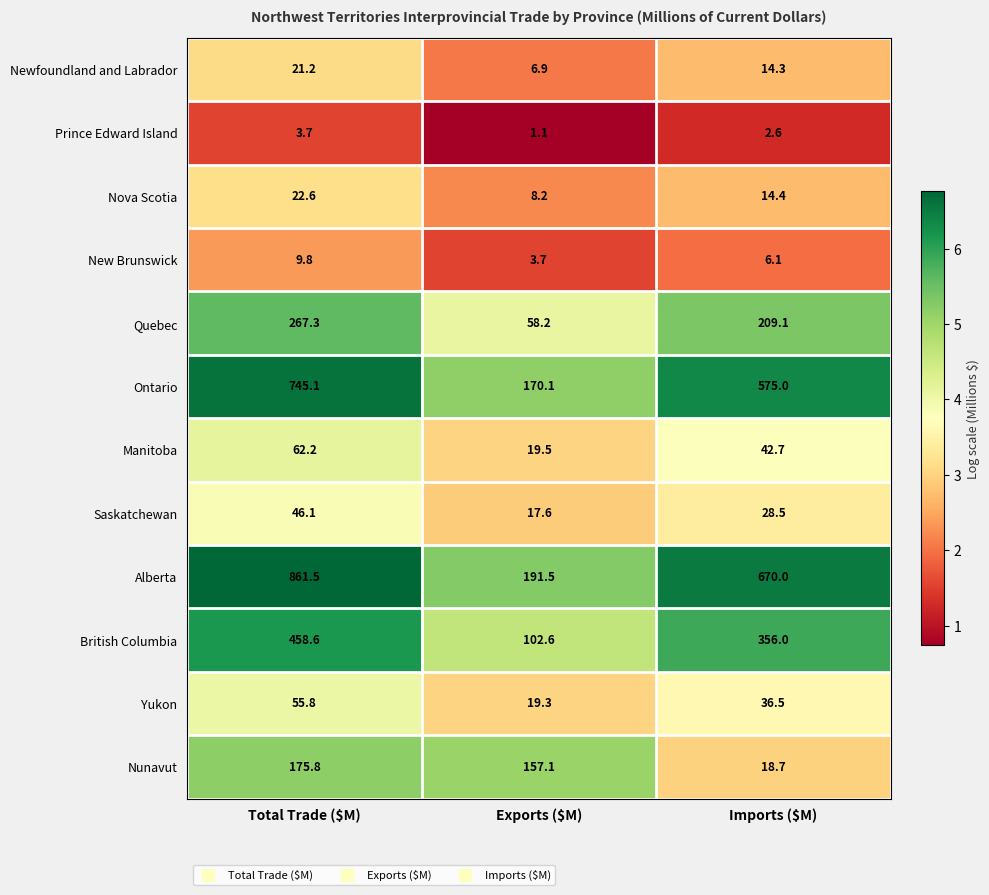

The value of Newfoundland and Labrador at Total Trade ($M) is 4.8. True or false?

False